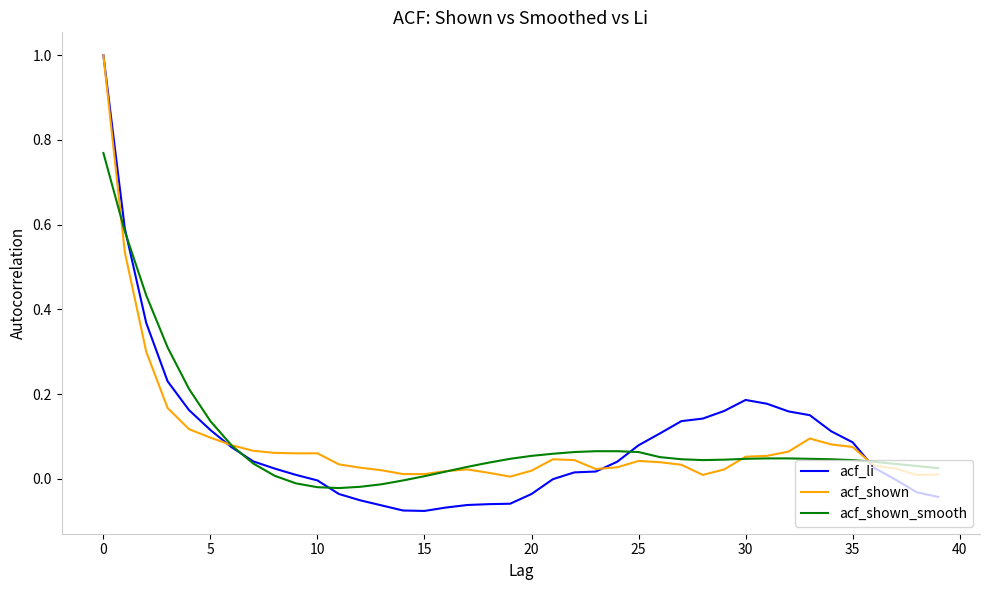

What is the greatest value displayed?

1.0